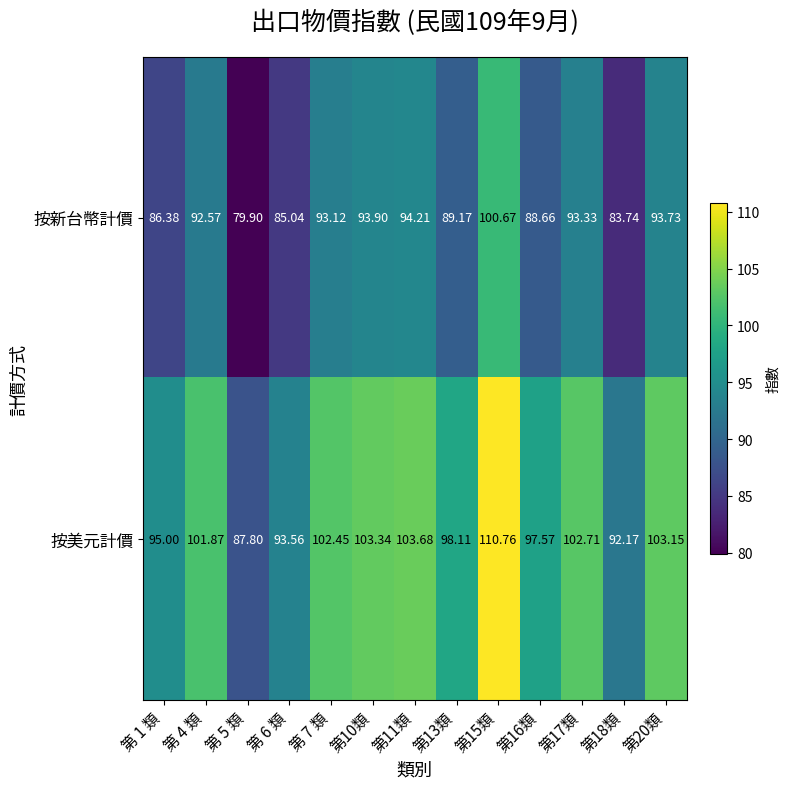

What is the spread (max minus min) of values at 第13類?

8.9